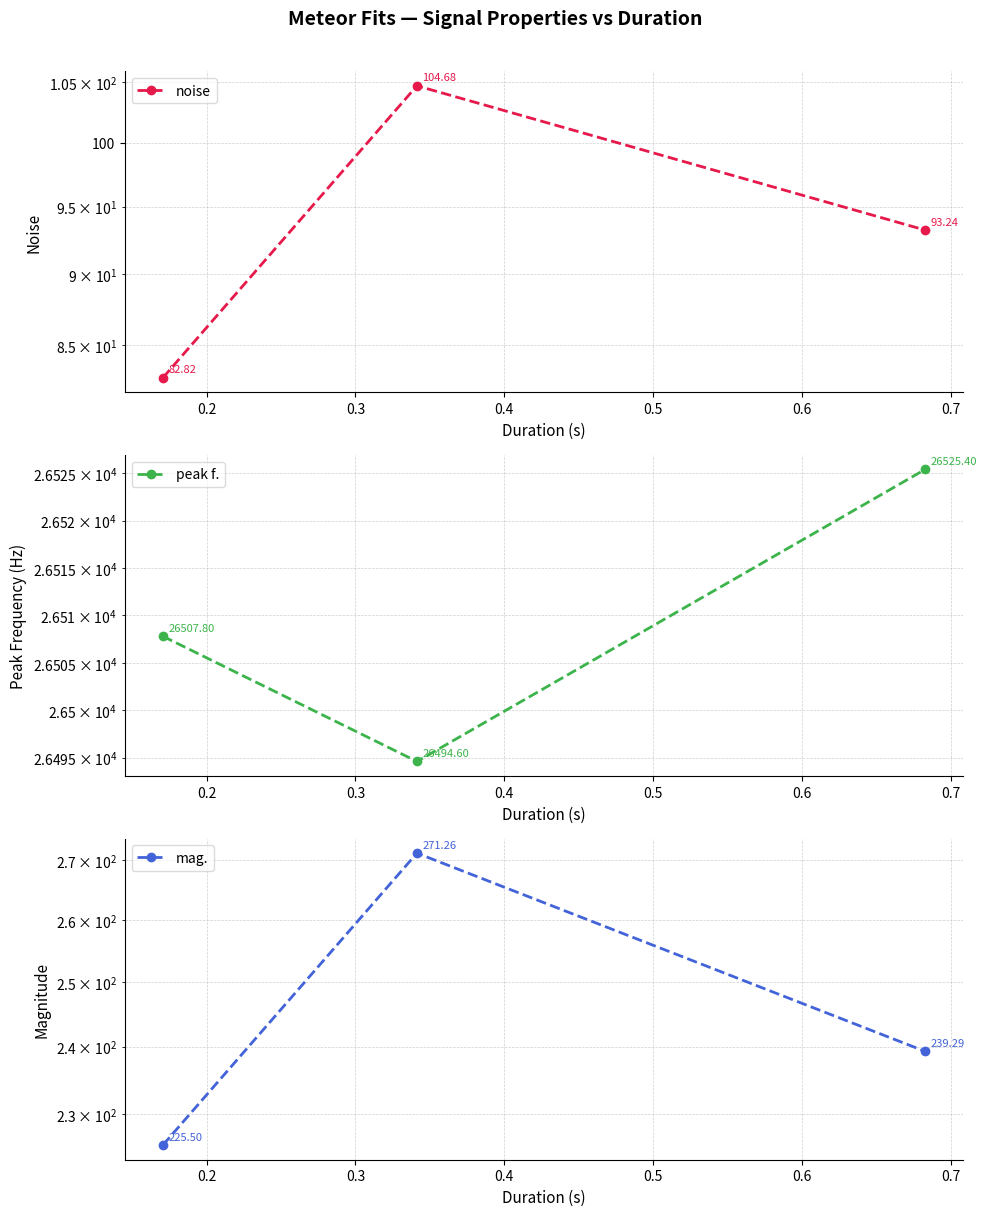

At 0.3, list the series in order from largest to smallest.

peak f., mag., noise